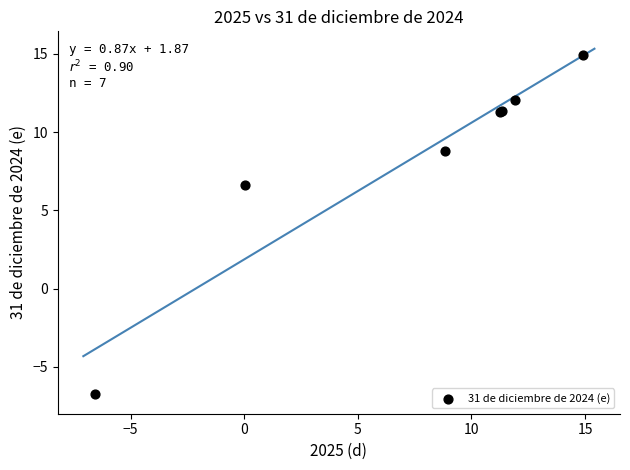

What Y value in the scatter plot is closest to 4?

6.6